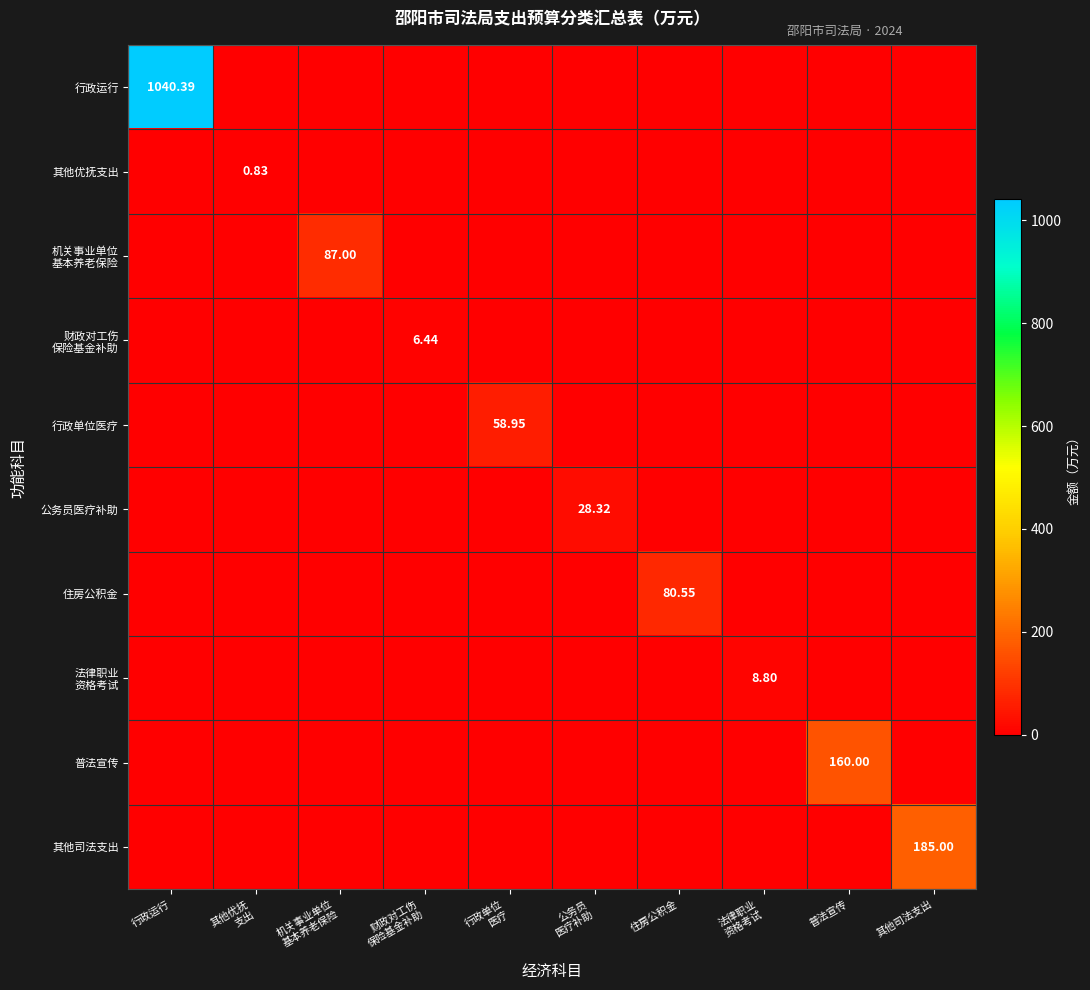

Rank the categories by 普法宣传 value from lowest to highest.

行政运行, 其他优抚 支出, 机关事业单位 基本养老保险, 财政对工伤 保险基金补助, 行政单位 医疗, 公务员 医疗补助, 住房公积金, 法律职业 资格考试, 其他司法支出, 普法宣传